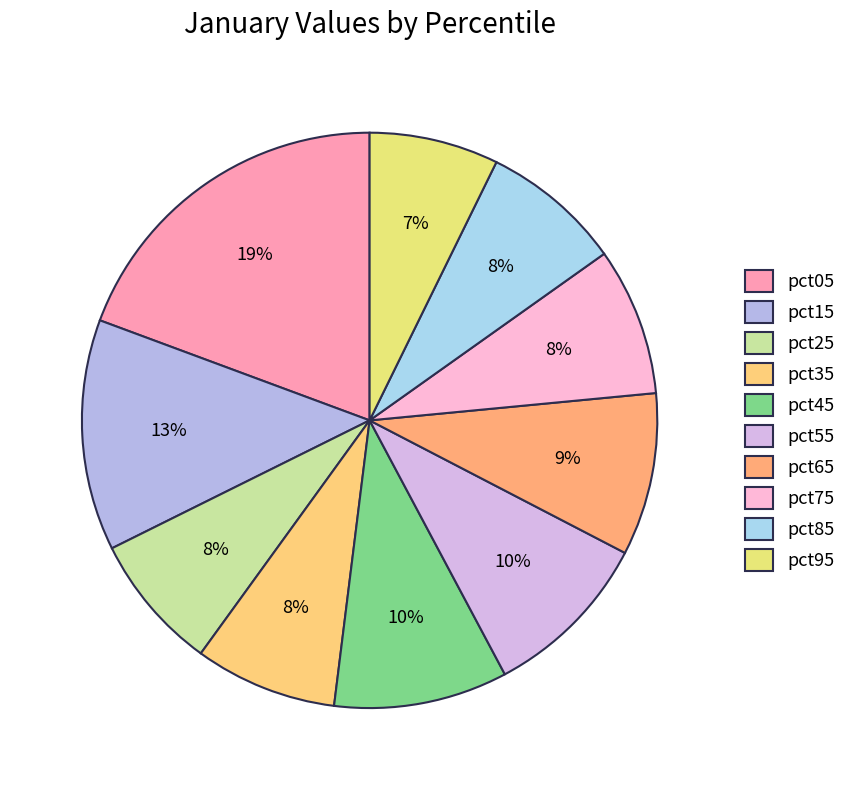

Which category has the smallest portion of the pie?

pct95